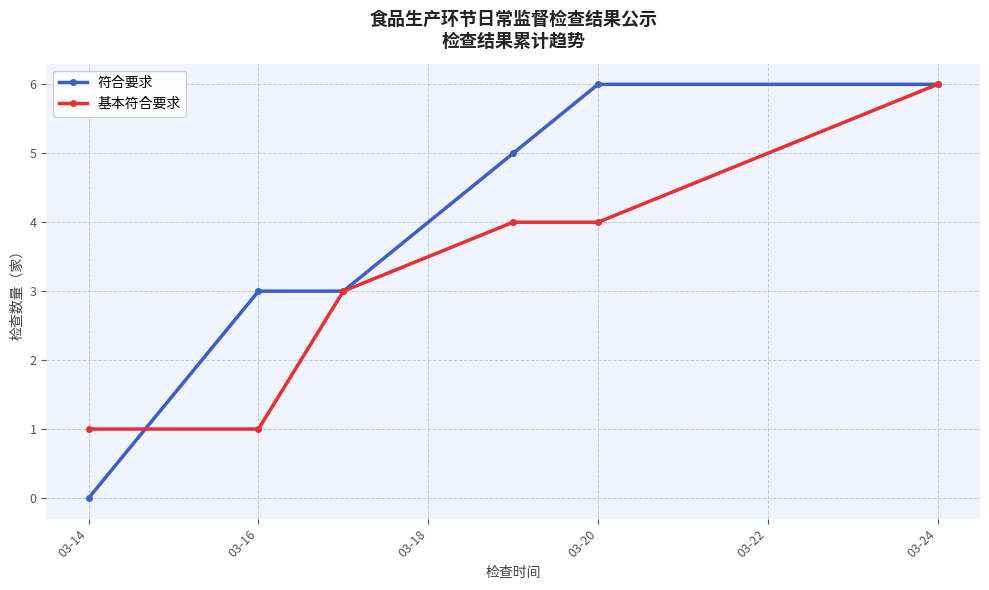

Count the number of categories in the chart.

6